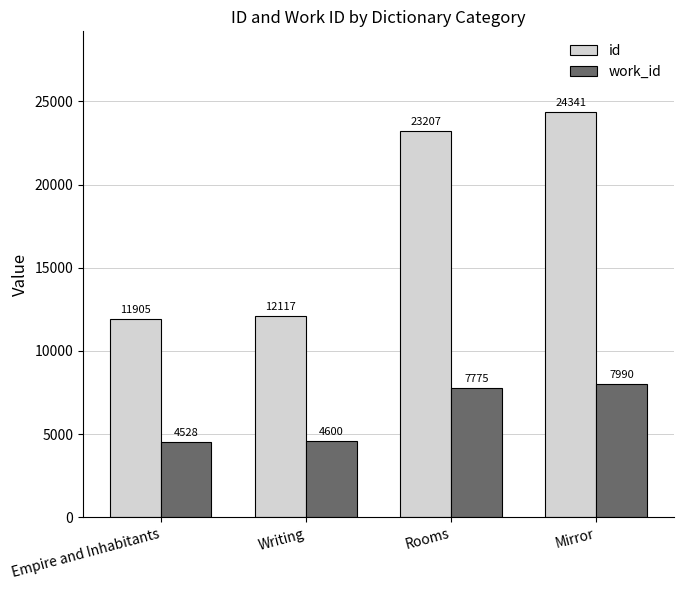

True or false: id has a value of 18462 at Writing.

False